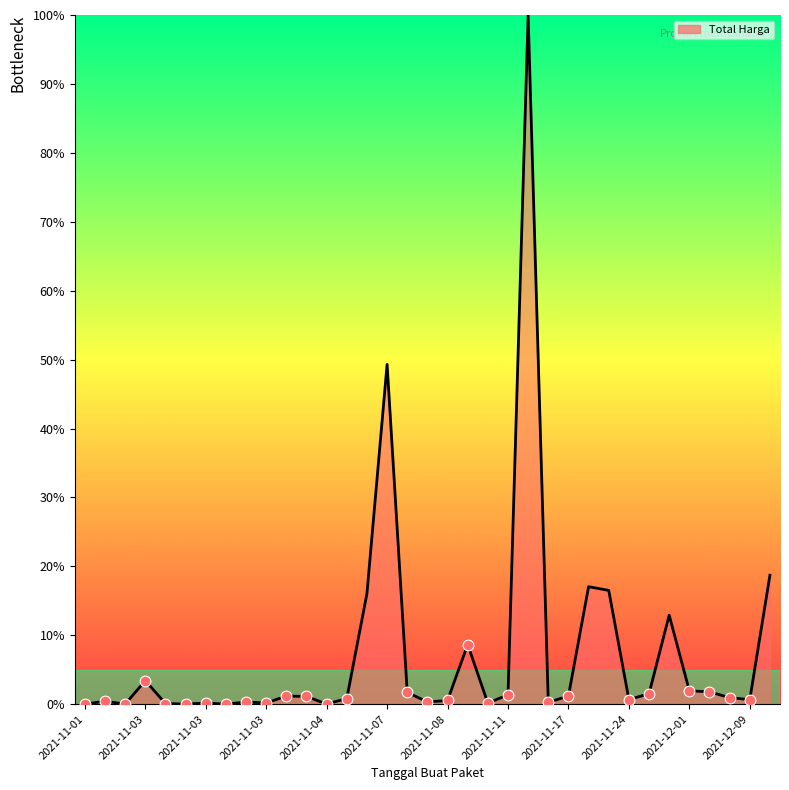

What is the maximum value shown in the chart?

100.0